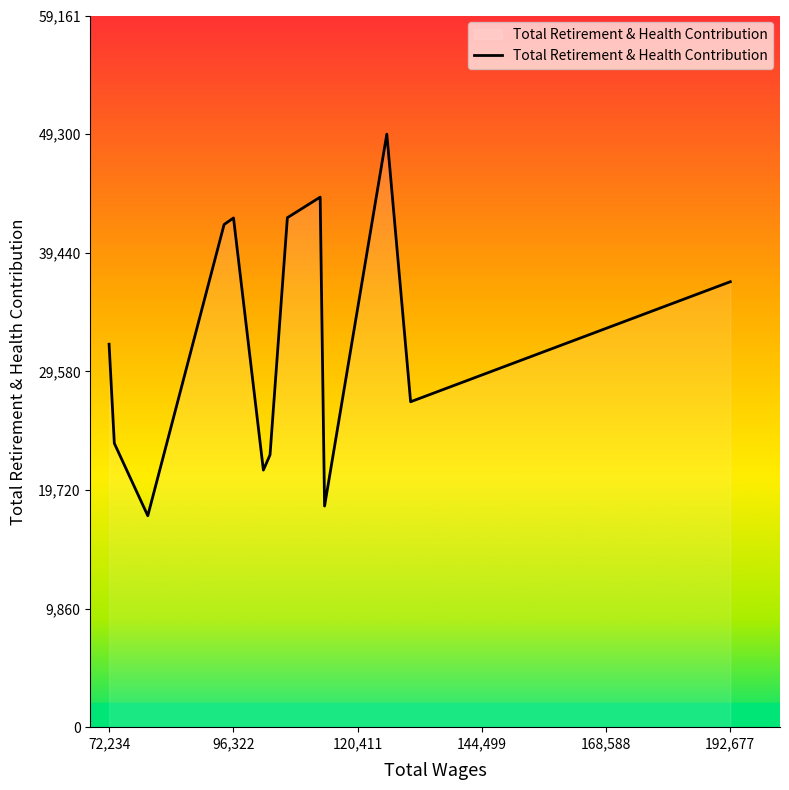

What is the difference between the maximum and minimum values?

31725